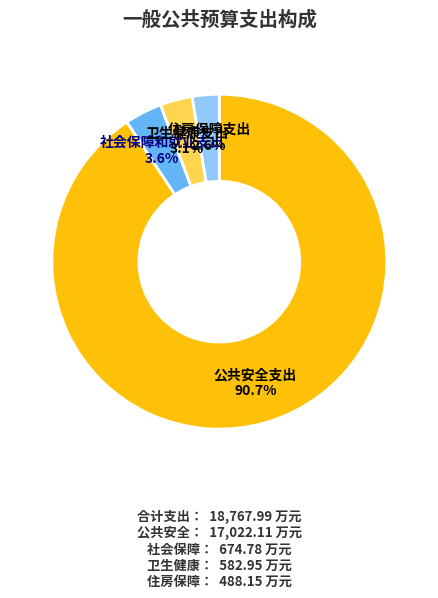

Which category has the smallest portion of the pie?

住房保障支出